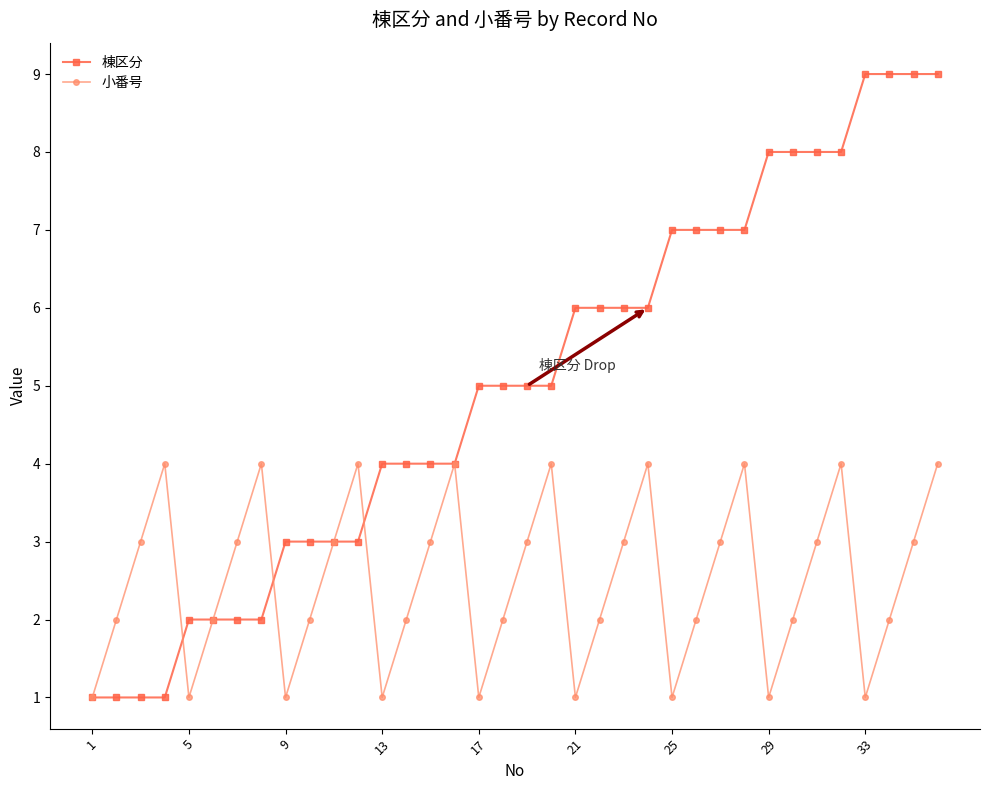

Which series has the widest spread of values?

棟区分